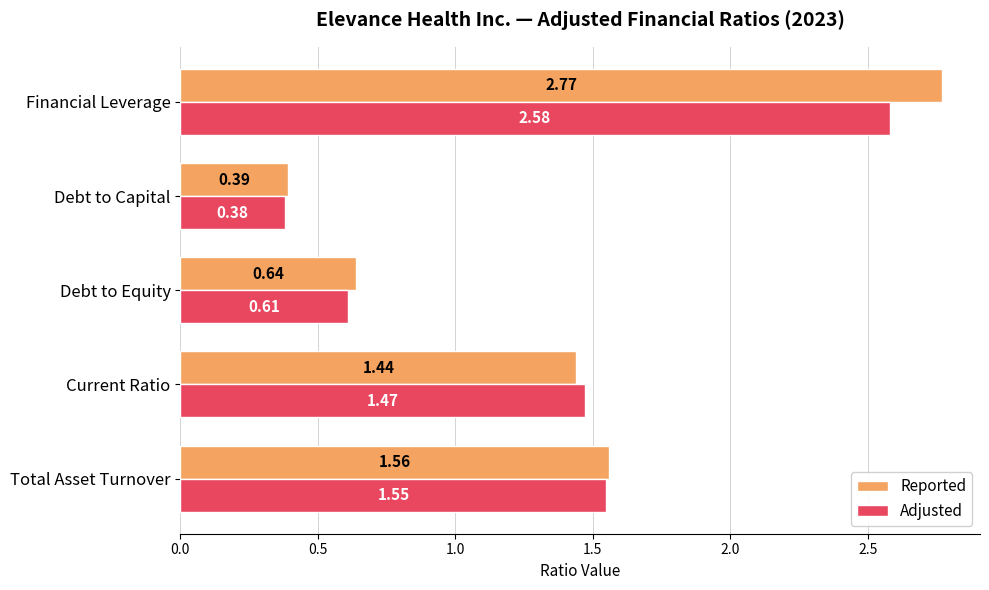

At which label does Adjusted reach its minimum?

Debt to Capital